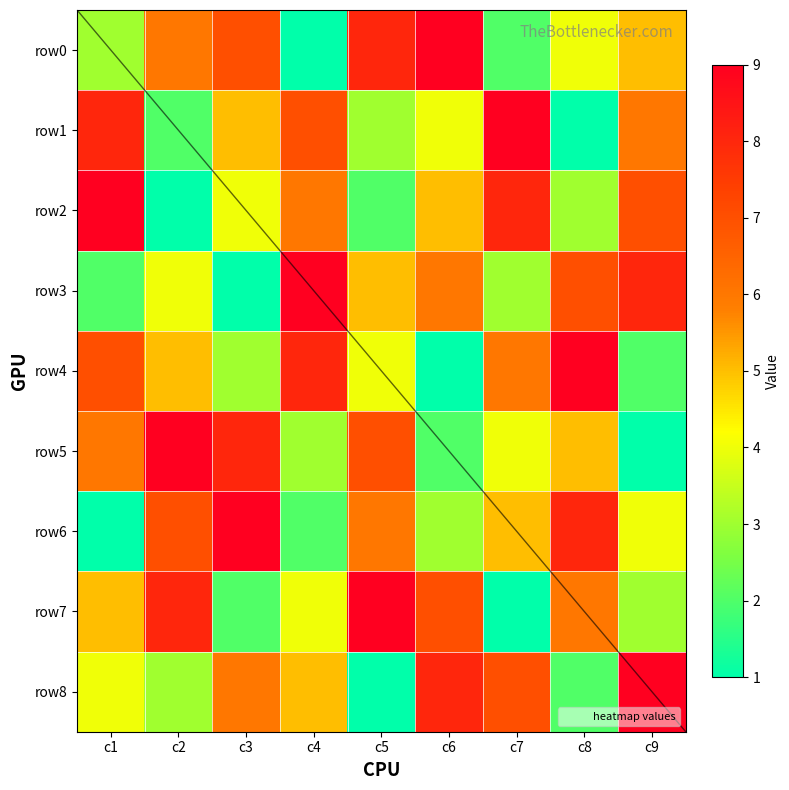

Which series has the largest total across all categories?

row0